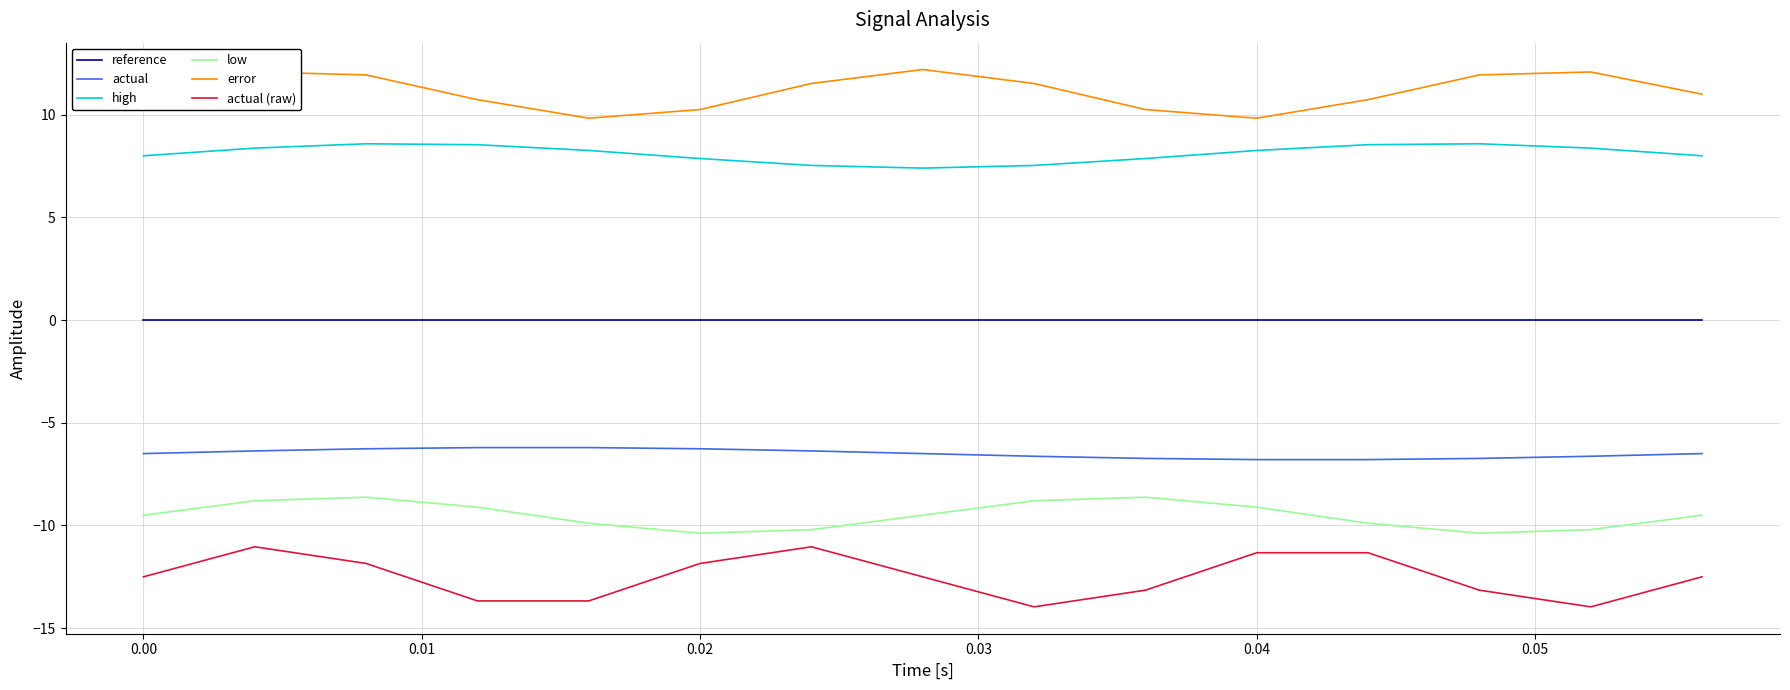

What is the maximum value for actual?

-6.2